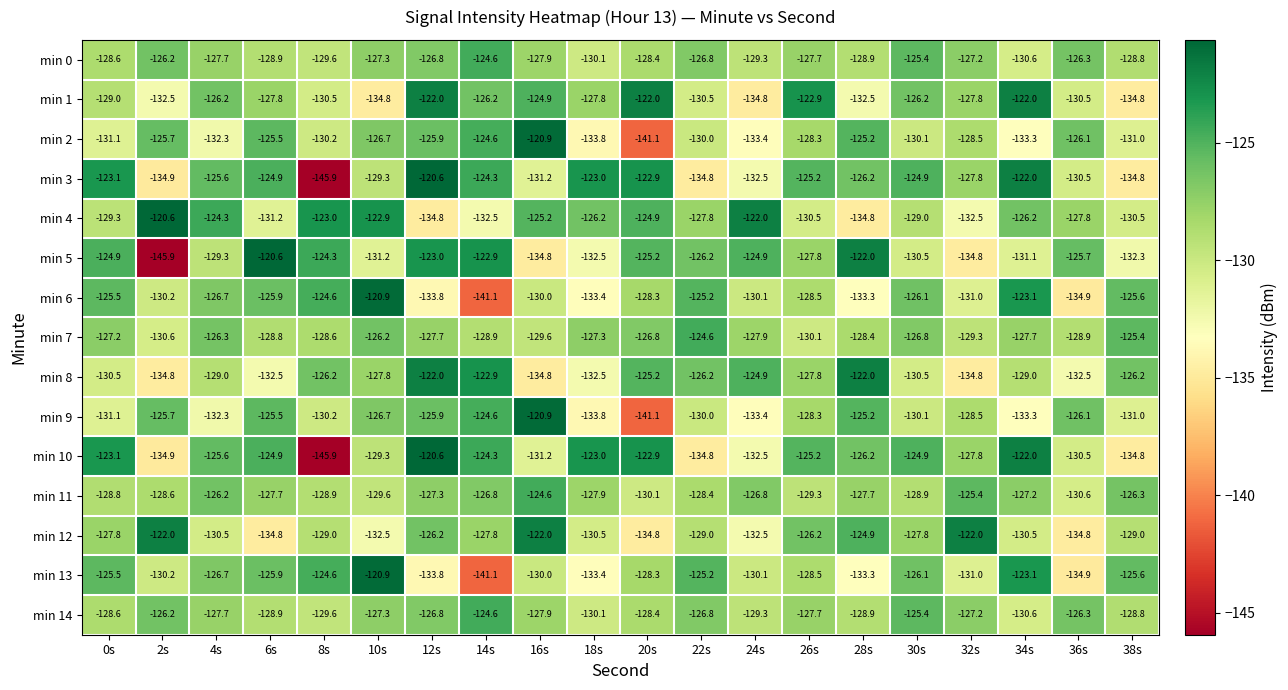

What is the minimum value shown in the chart?

-145.9